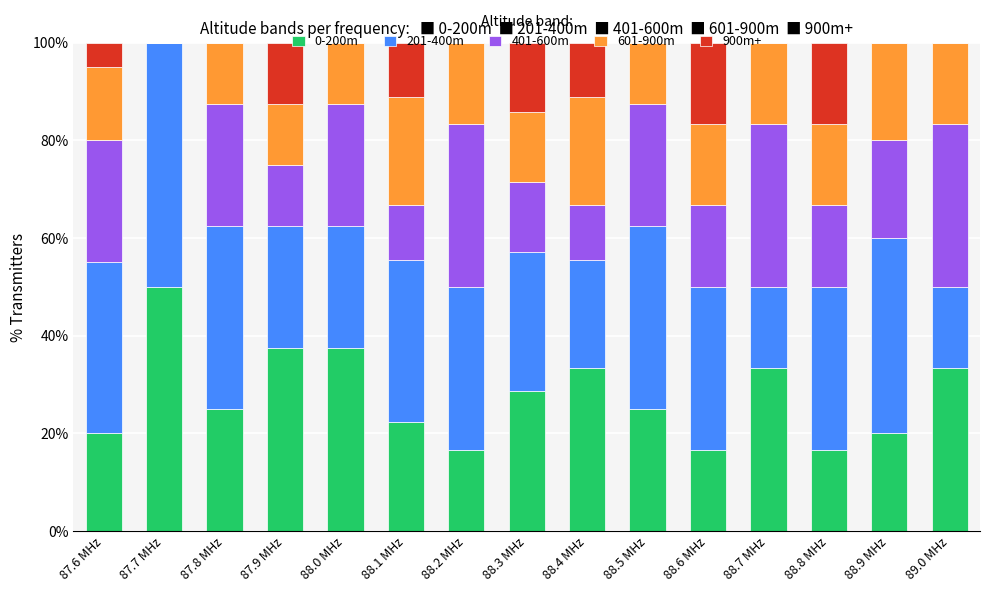

Are the bars grouped side by side (vs. stacked)?

No